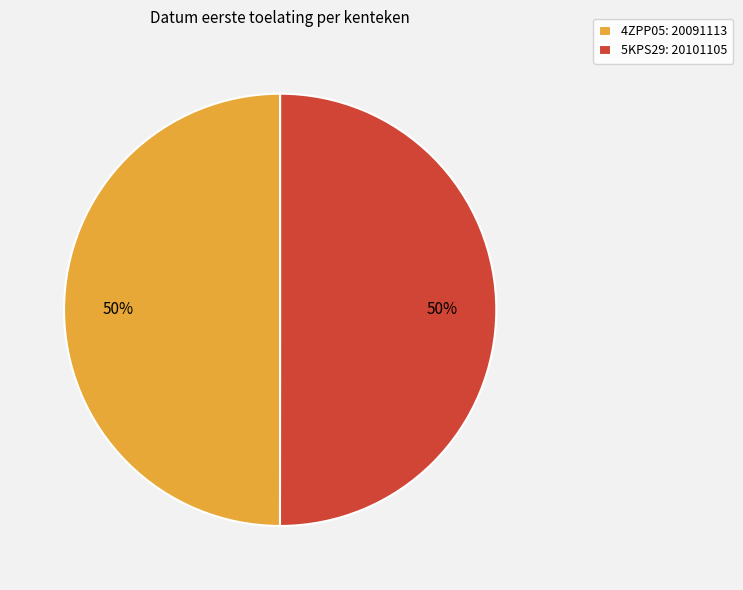

How many slices are in this pie chart?

2